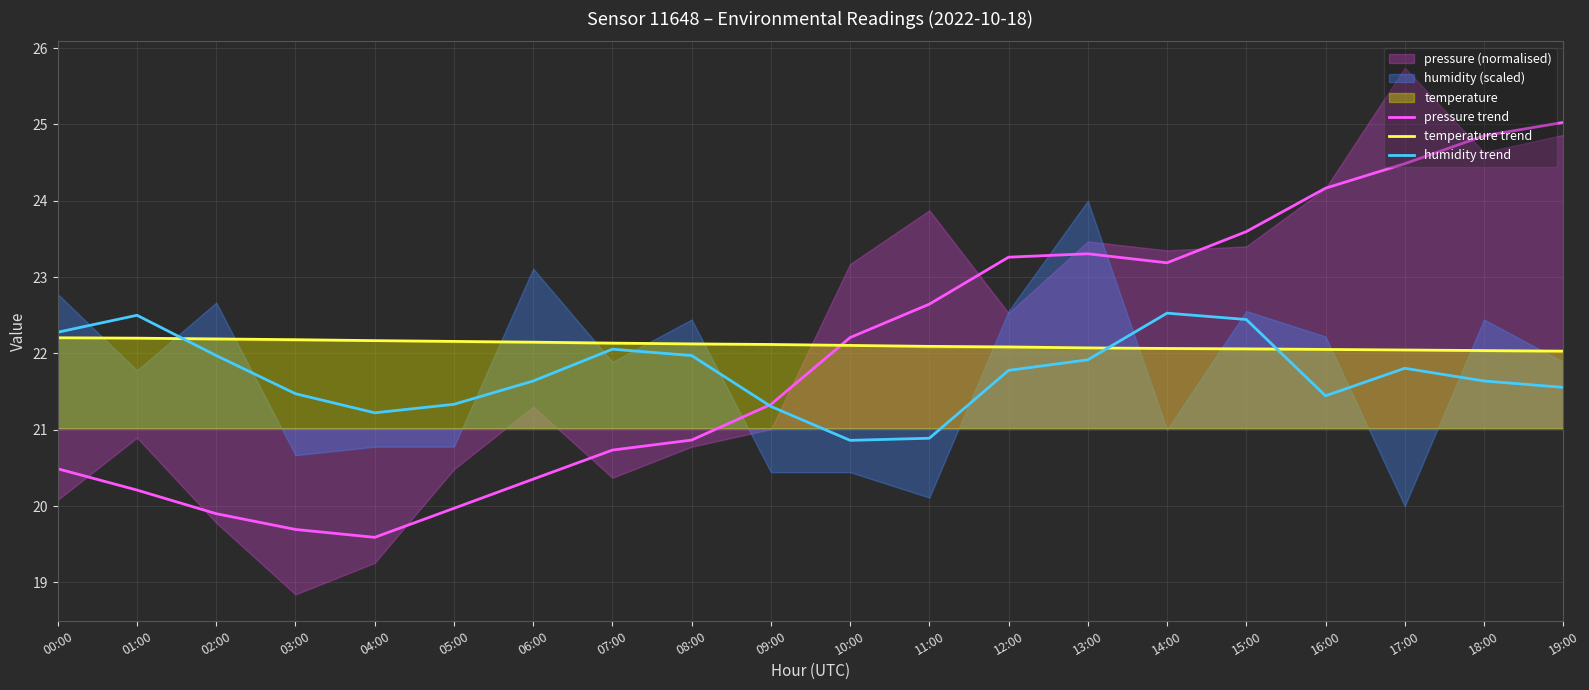

How many data points in pressure trend are above 22?

10